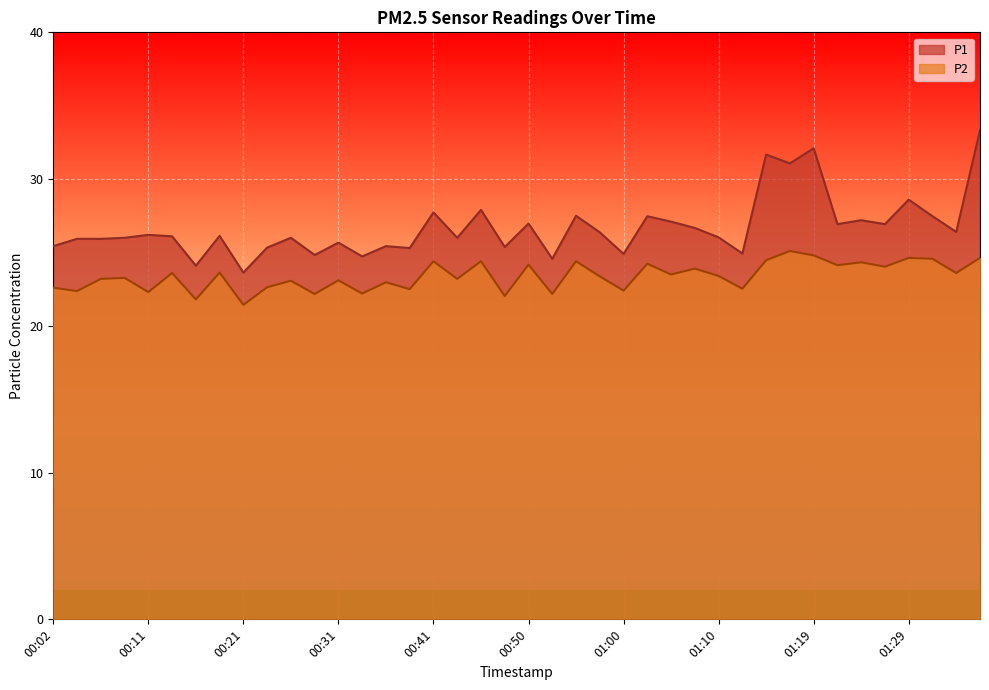

What is the sum of the P1 values at 00:43 and 01:22?

52.9